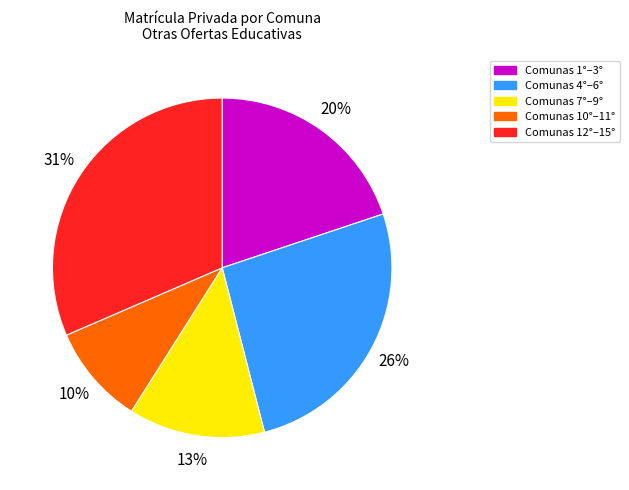

How many slices are in this pie chart?

5